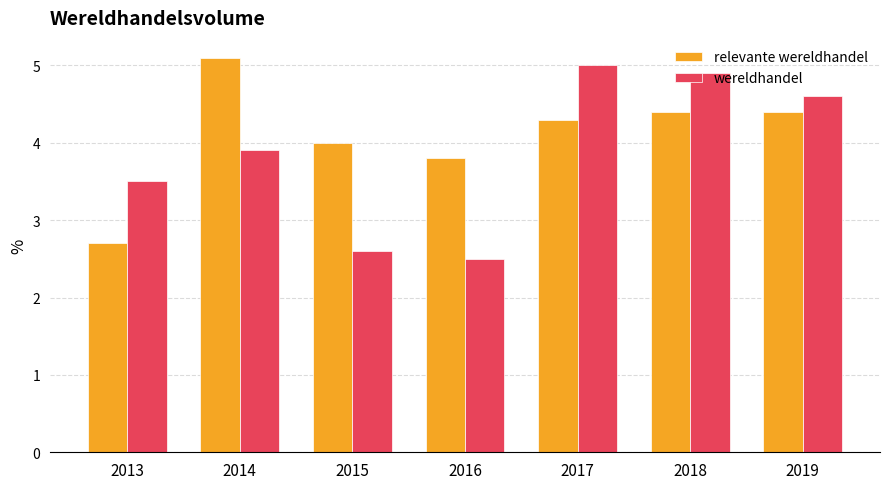

Rank the series at 2016 from highest to lowest value.

relevante wereldhandel, wereldhandel